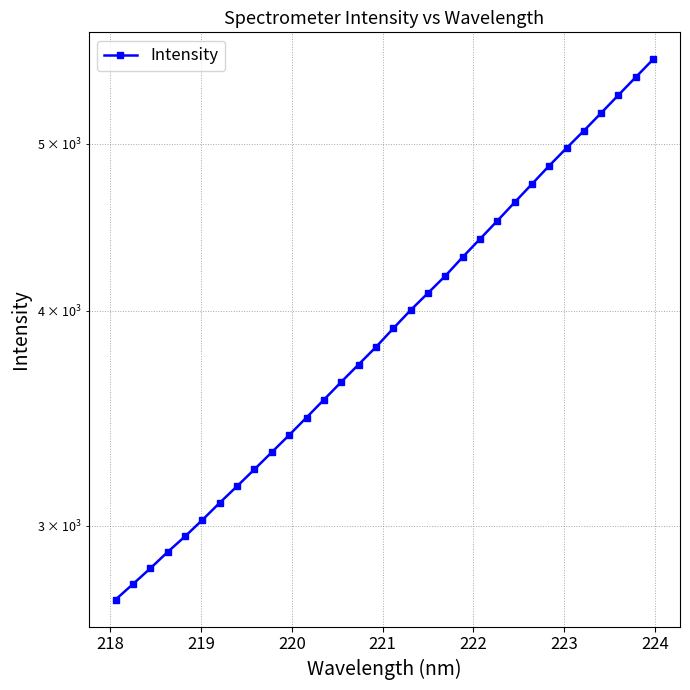

True or false: there are more than 2 points higher than both neighbors.

False